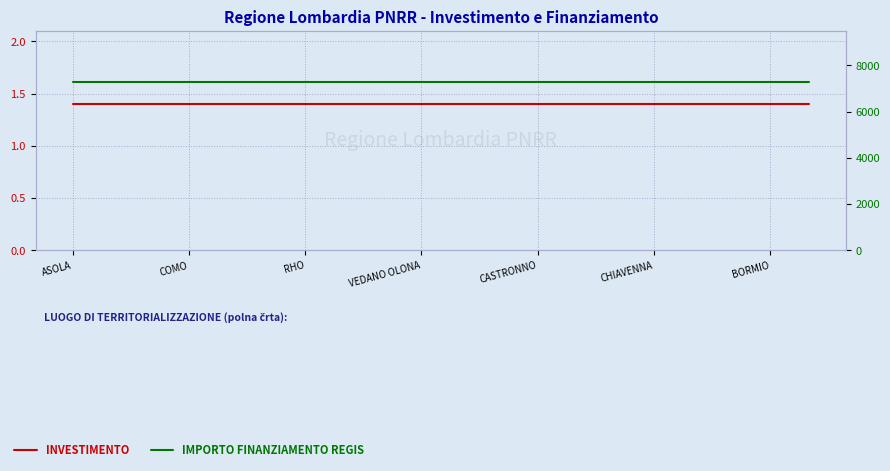

True or false: IMPORTO FINANZIAMENTO REGIS has more than 0 points higher than both neighbors.

False